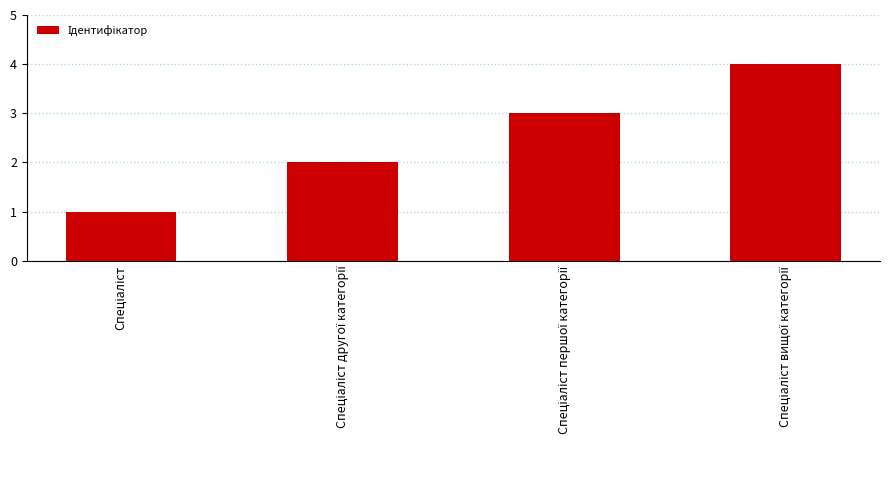

What is the greatest value displayed?

4